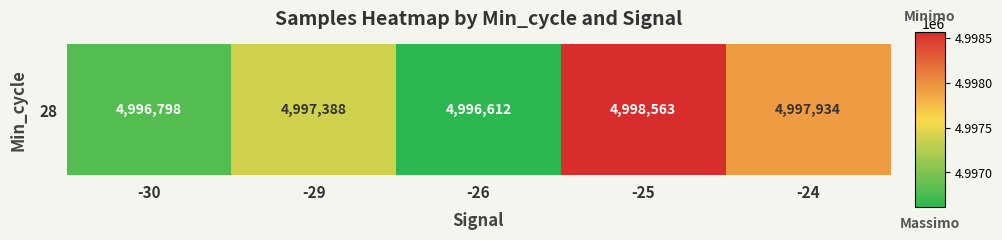

Reading right to left, transcribe all the data shown in this chart.

4997934	4998563	4996612	4997388	4996798